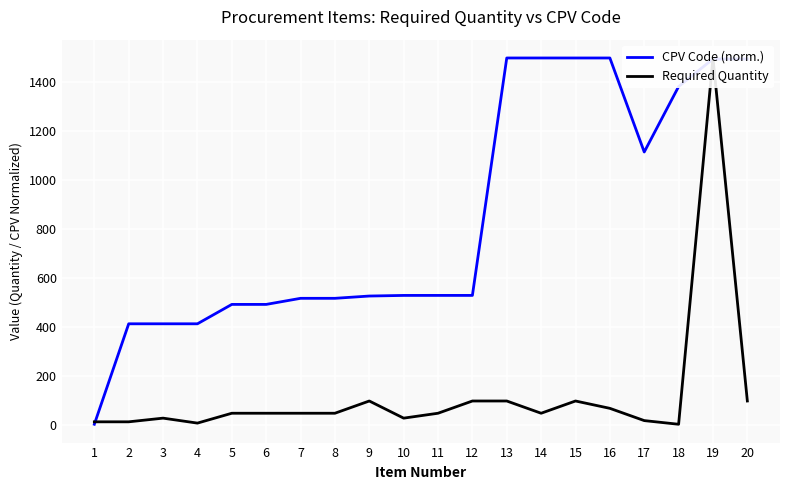

At 10, list the series in order from smallest to largest.

Required Quantity, CPV Code (norm.)